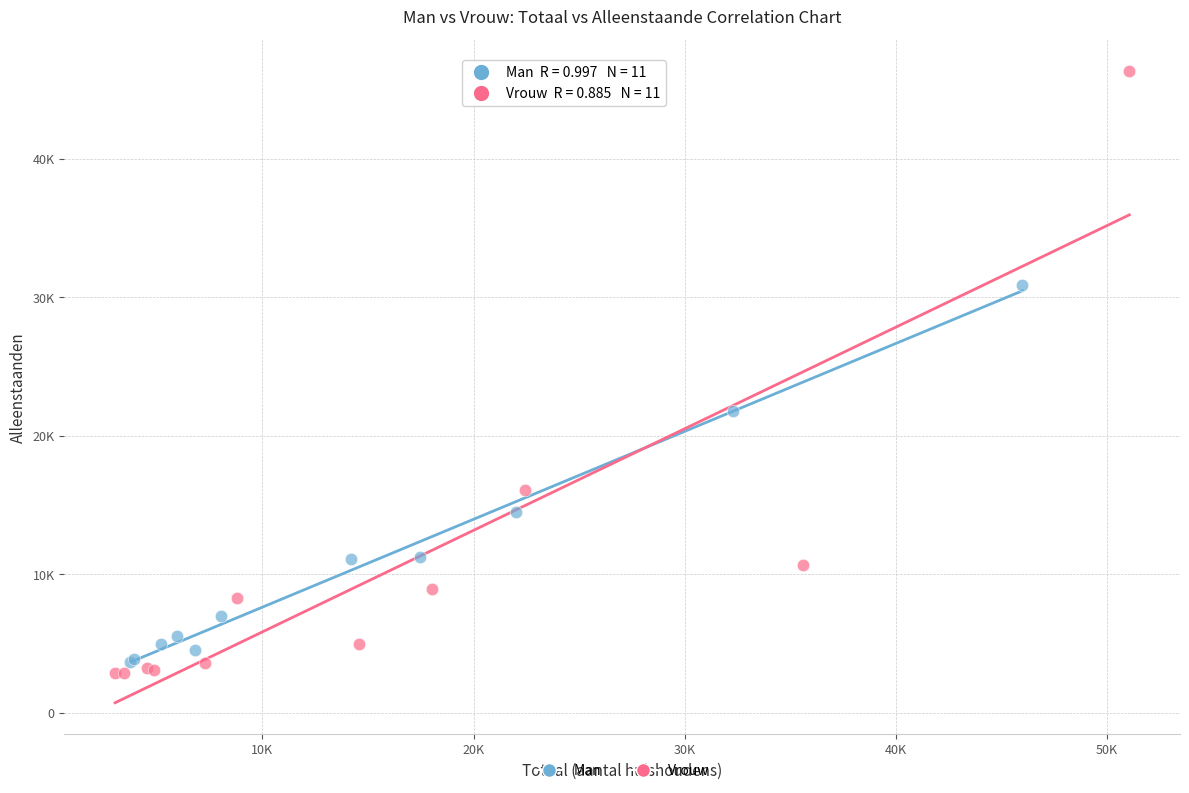

What are all the series names shown in the legend?

Man, Vrouw